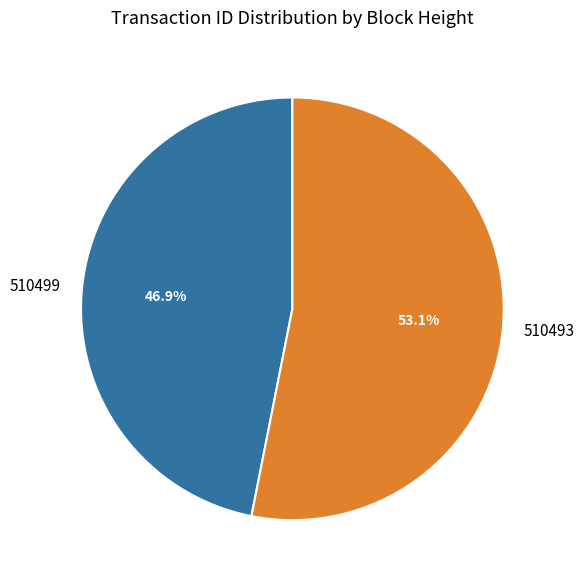

Between 510499 and 510493, which is larger?

510493